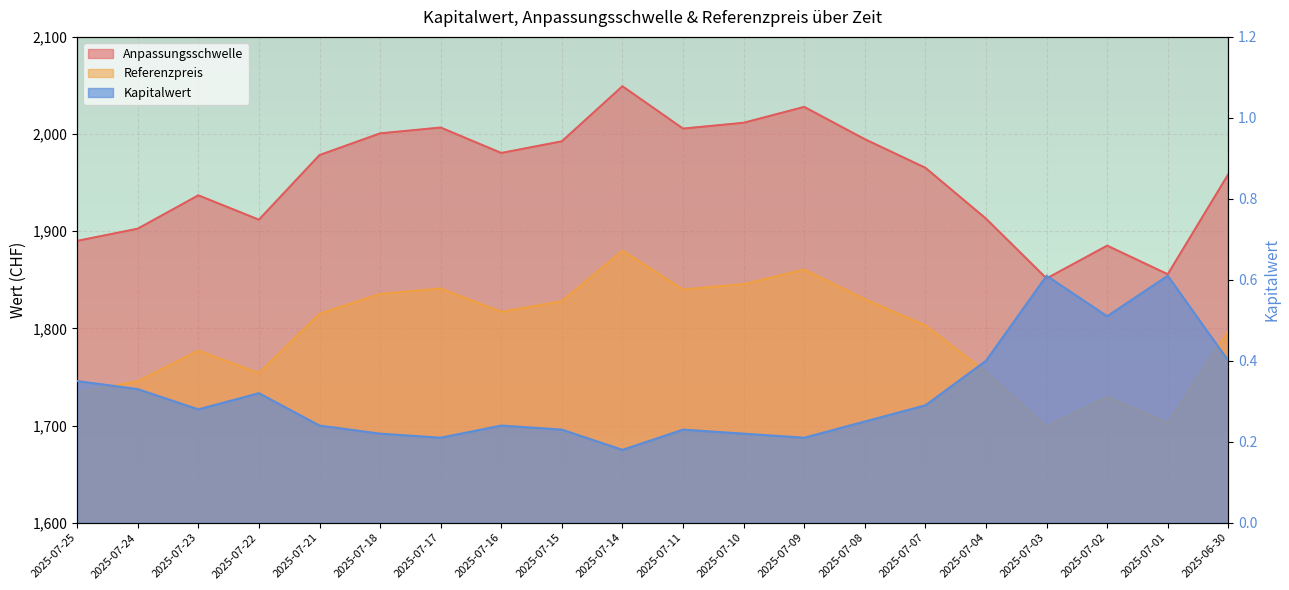

What are all the series names shown in the legend?

Anpassungsschwelle, Referenzpreis, Kapitalwert